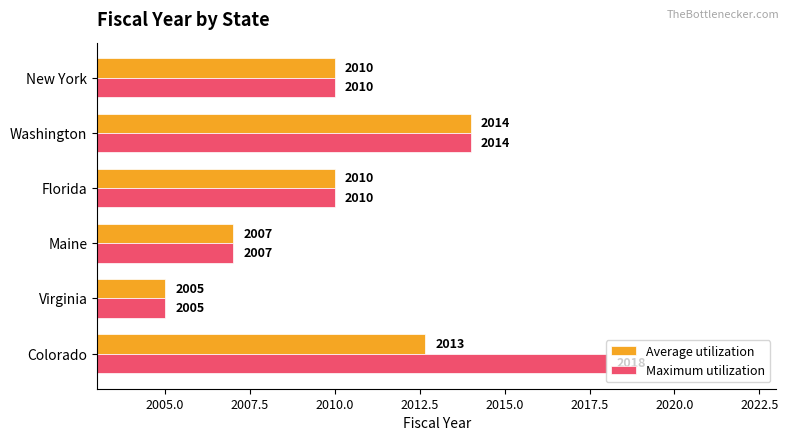

The Maximum utilization series shows 2778.8 at Virginia. True or false?

False